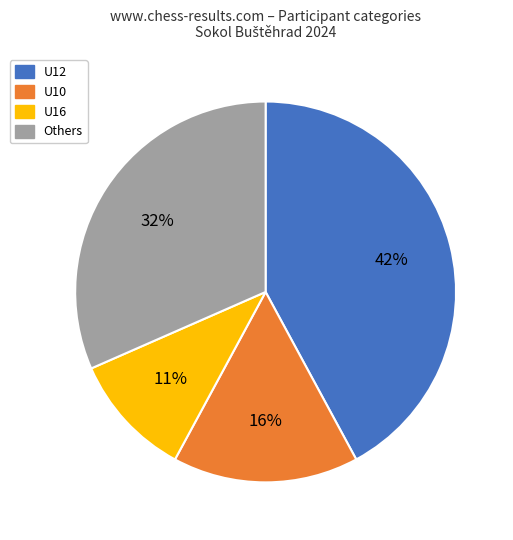

Count the number of slices in the pie.

4